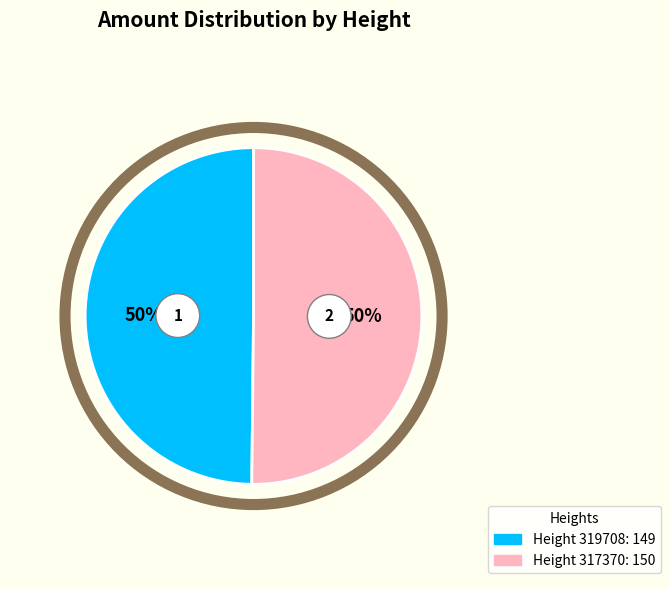

Combined, do 319708 and 317370 account for over 50%?

Yes